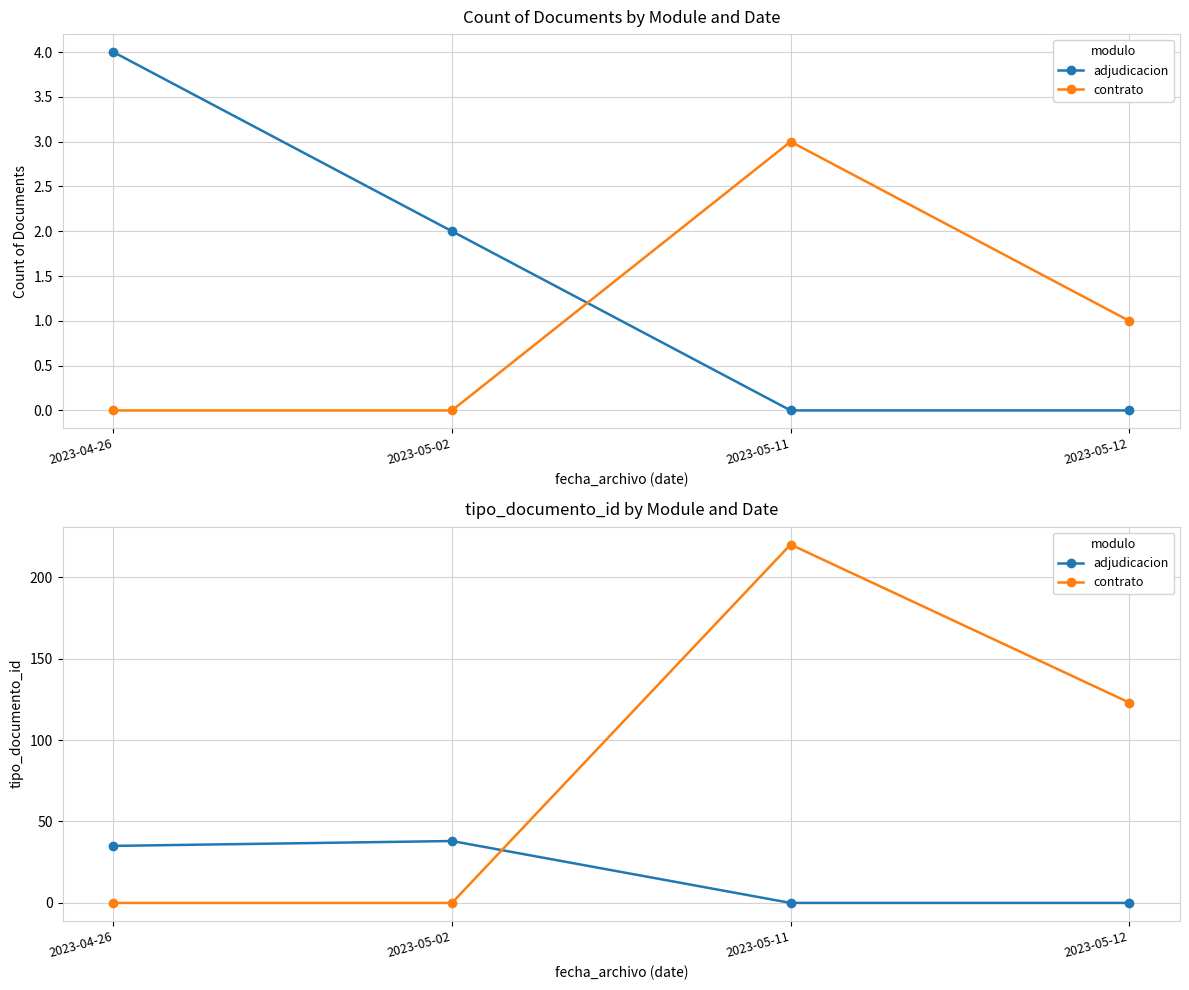

How many lines are shown in the chart?

2